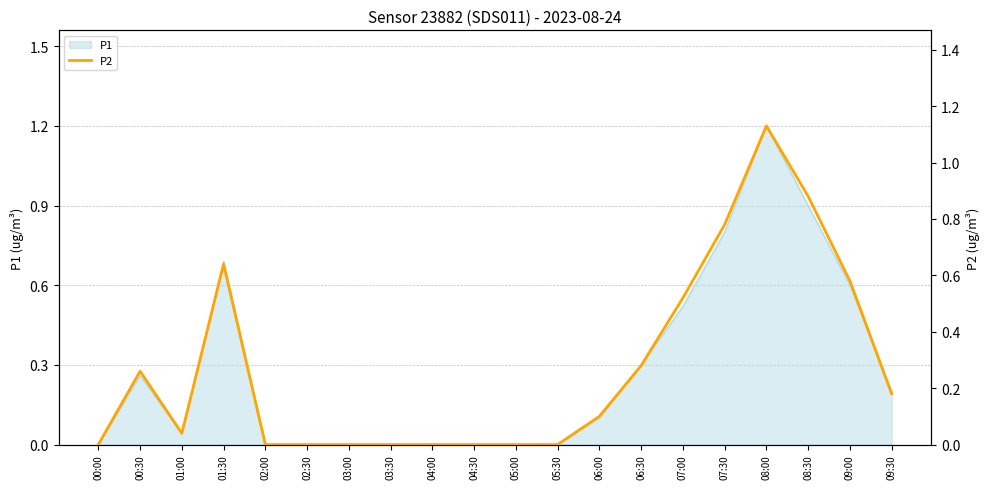

Reading left to right, what are all the values shown in this chart?

00:00=0.0	00:30=0.3	01:00=0.0	01:30=0.6	02:00=0.0	02:30=0.0	03:00=0.0	03:30=0.0	04:00=0.0	04:30=0.0	05:00=0.0	05:30=0.0	06:00=0.1	06:30=0.3	07:00=0.5	07:30=0.8	08:00=1.1	08:30=0.9	09:00=0.6	09:30=0.2